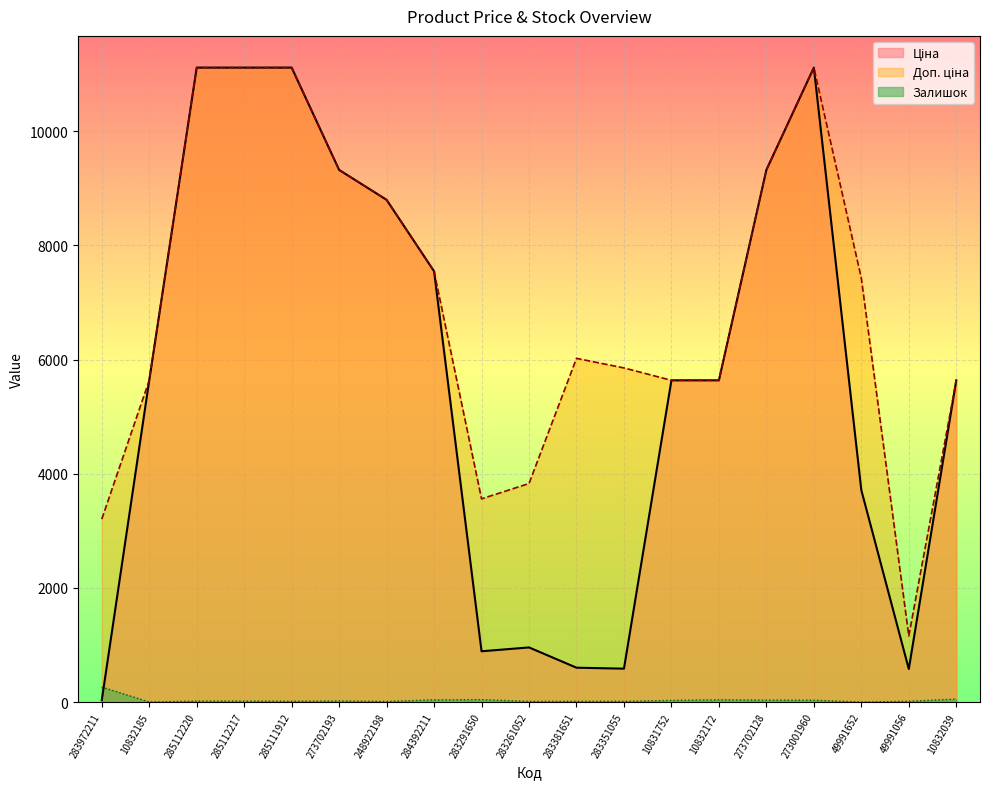

The value of Доп. ціна at 49991056 is 1883.3. True or false?

False